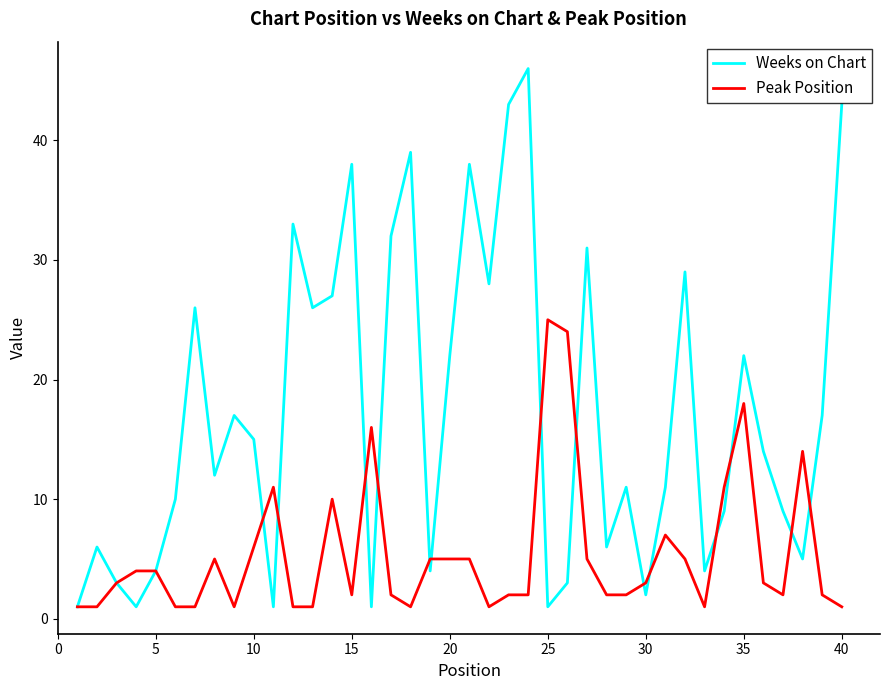

How many interior local valleys does the Weeks on Chart series have?

12